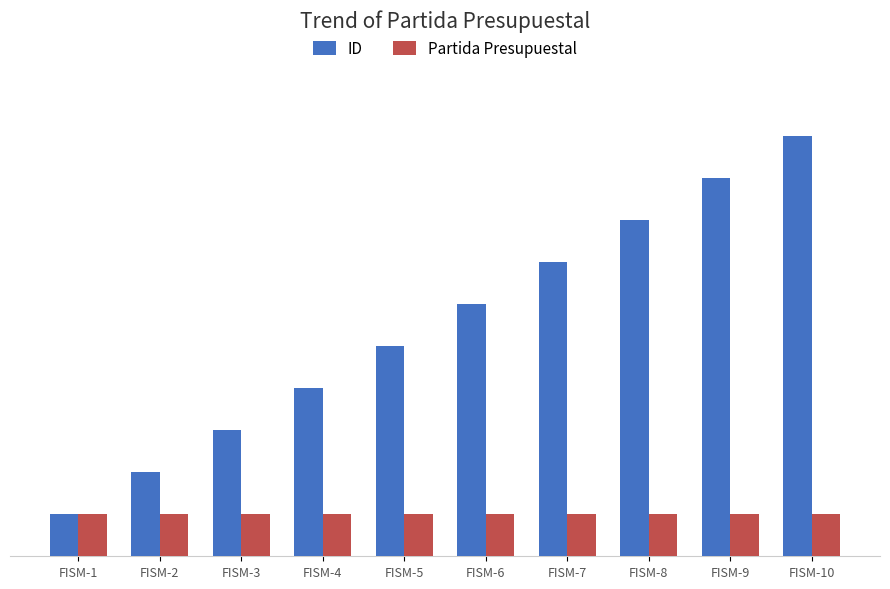

Read the ID value at FISM-3.

3